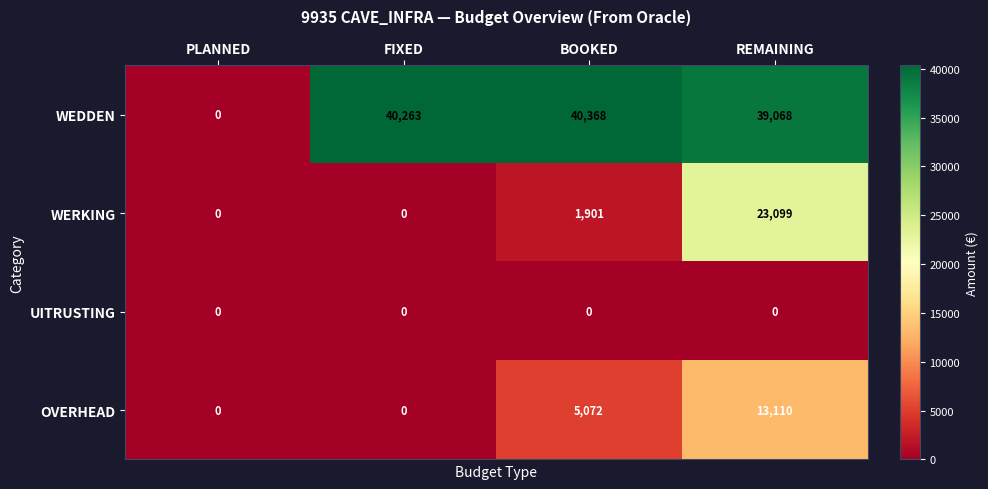

What is the greatest value displayed?

40368